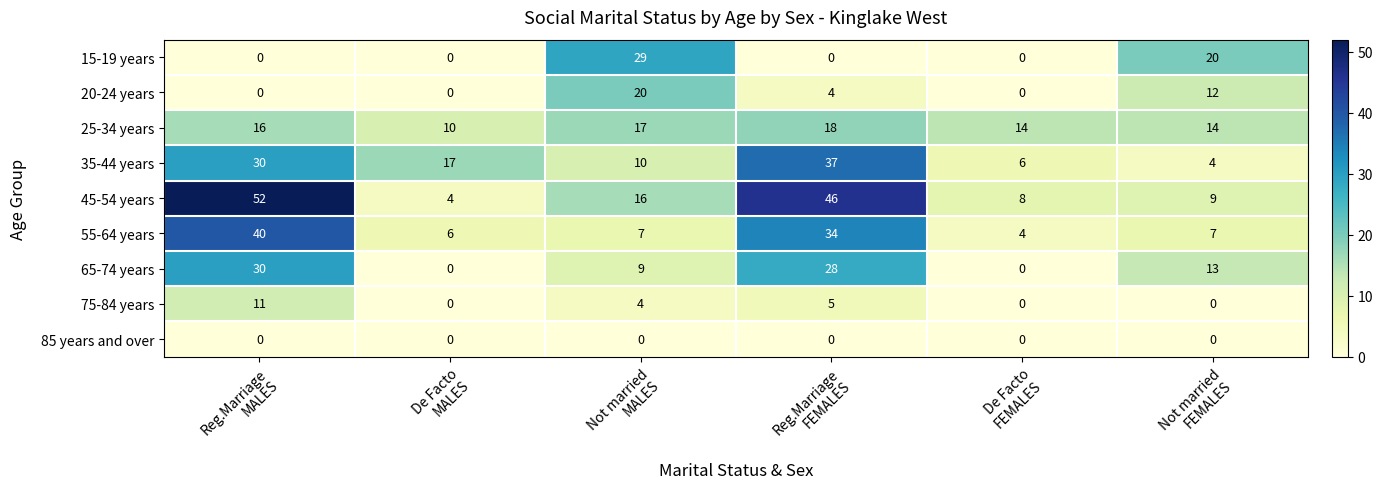

Count the 25-34 years values in the range 14 to 17.

4